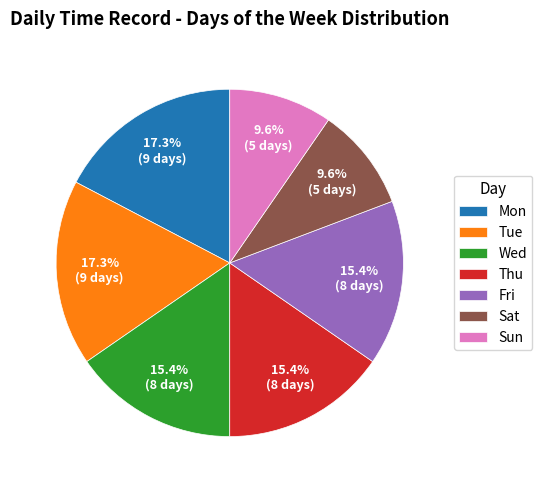

Is the sum of Mon and Sat greater than half?

No